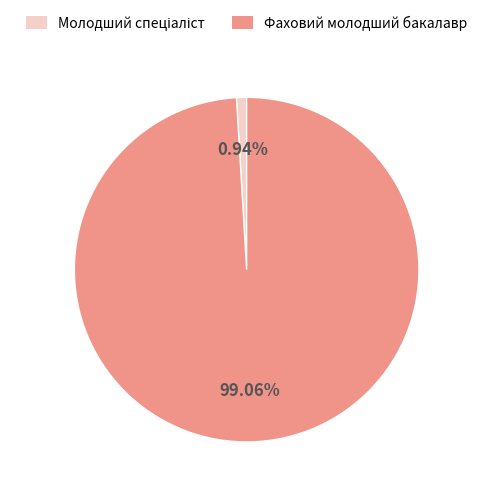

Which slice represents more than half of the pie?

Фаховий молодший бакалавр